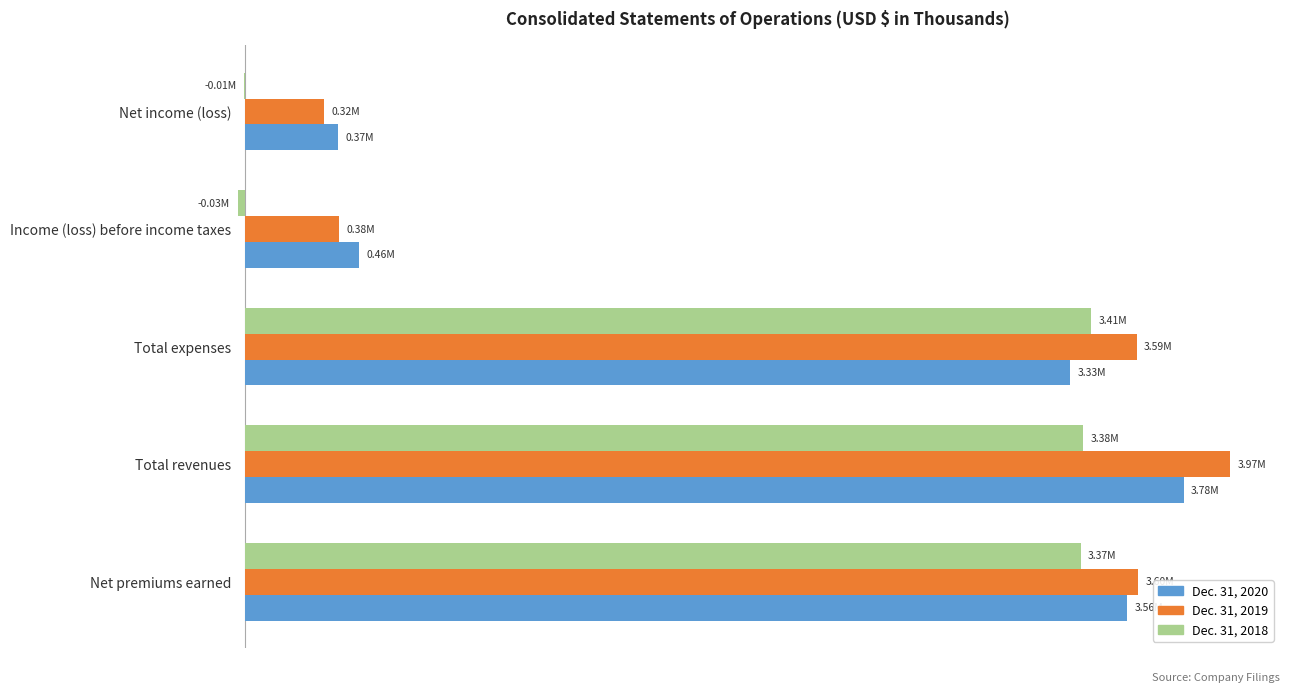

What are all the series names shown in the legend?

Dec. 31, 2020, Dec. 31, 2019, Dec. 31, 2018